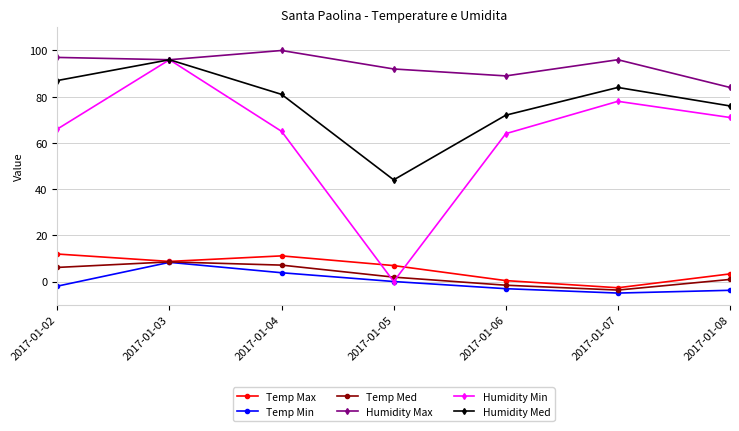

What is the difference between the maximum and minimum values in the Humidity Min series?

96.0